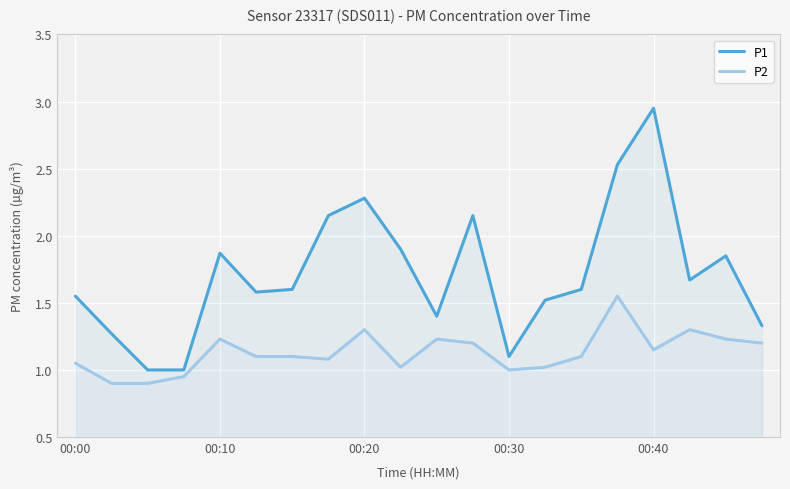

The P1 series shows 2.3 at 00:20. True or false?

True